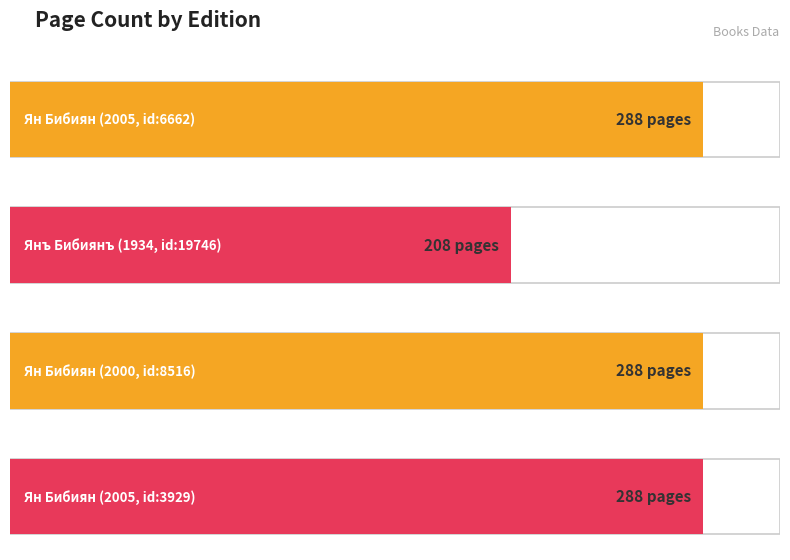

What is the difference between the maximum and minimum values?

80